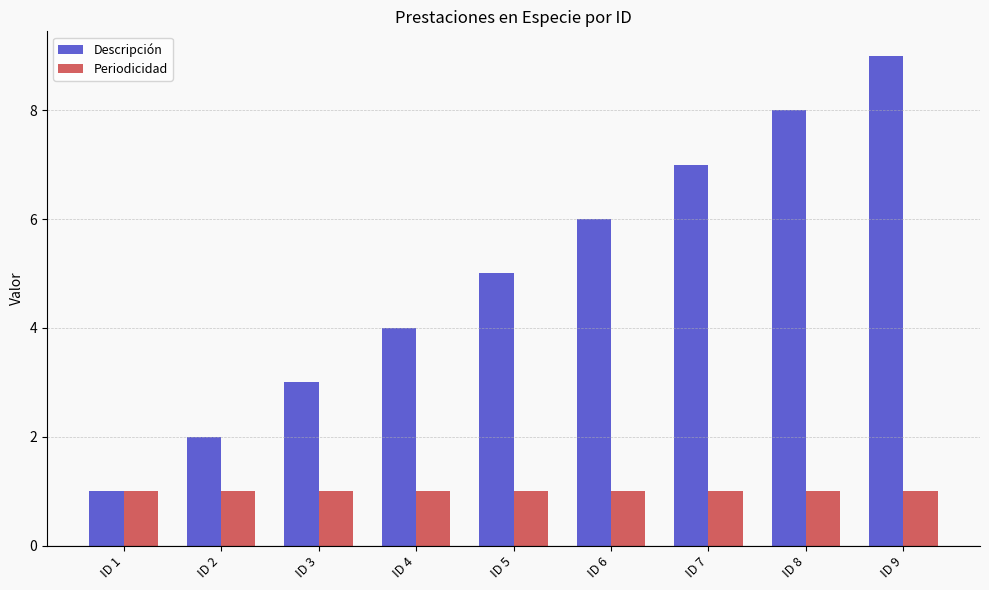

Does the chart contain stacked bars?

No